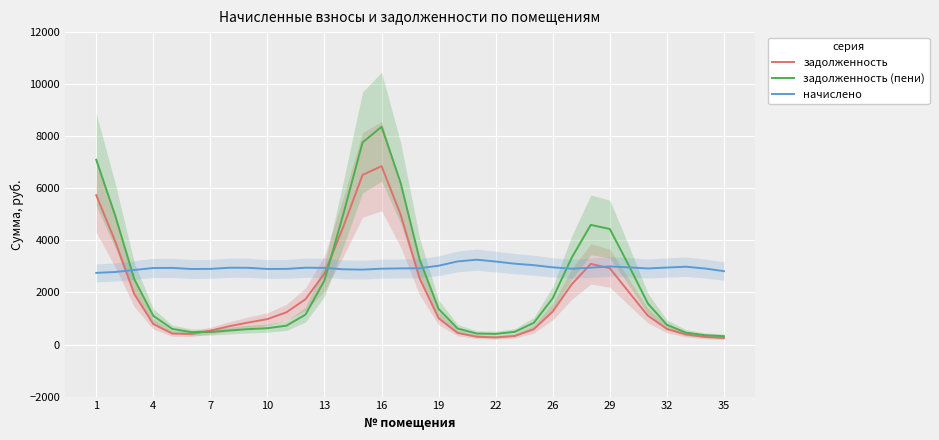

Does the chart display data point markers on the line(s)?

No